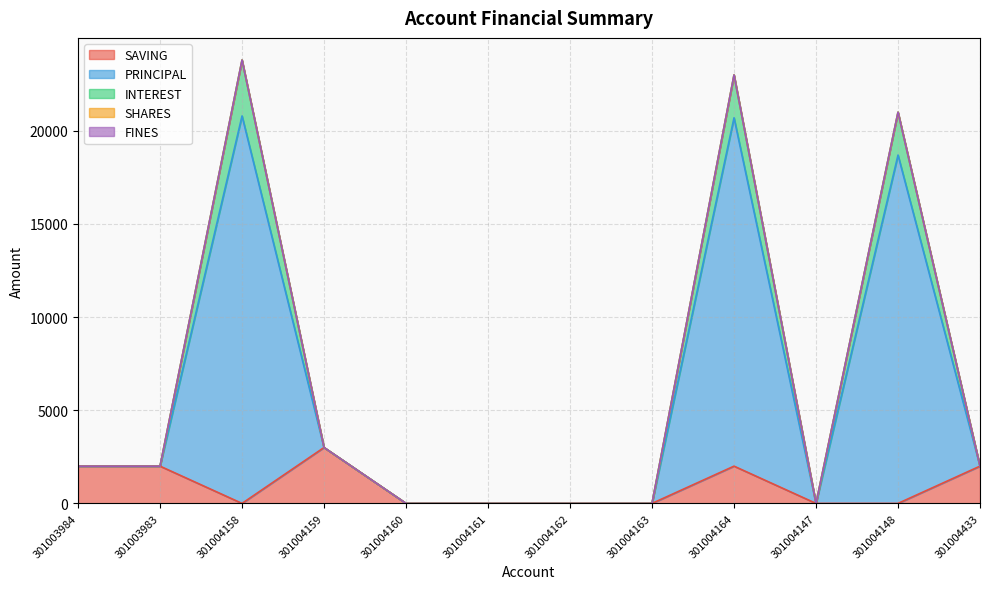

What is the label of the 7th point from the left?

301004162